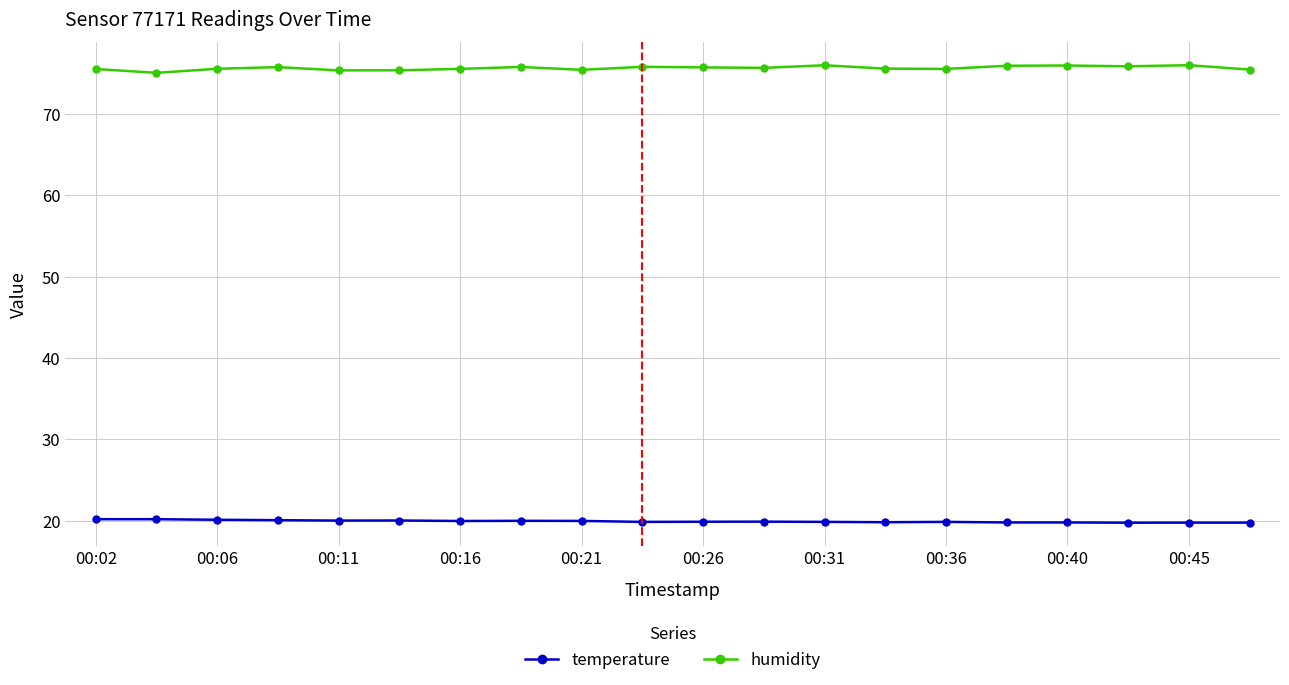

How many distinct data groups are displayed?

2